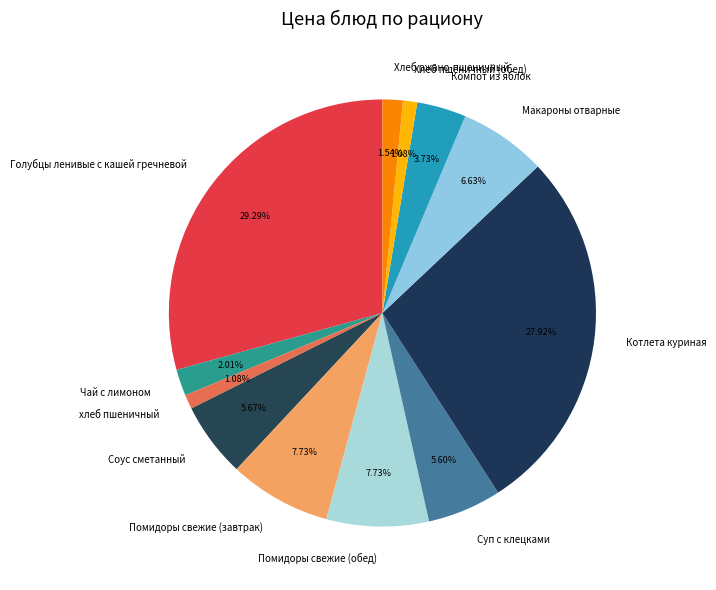

Is there any slice that represents more than half of the pie?

No